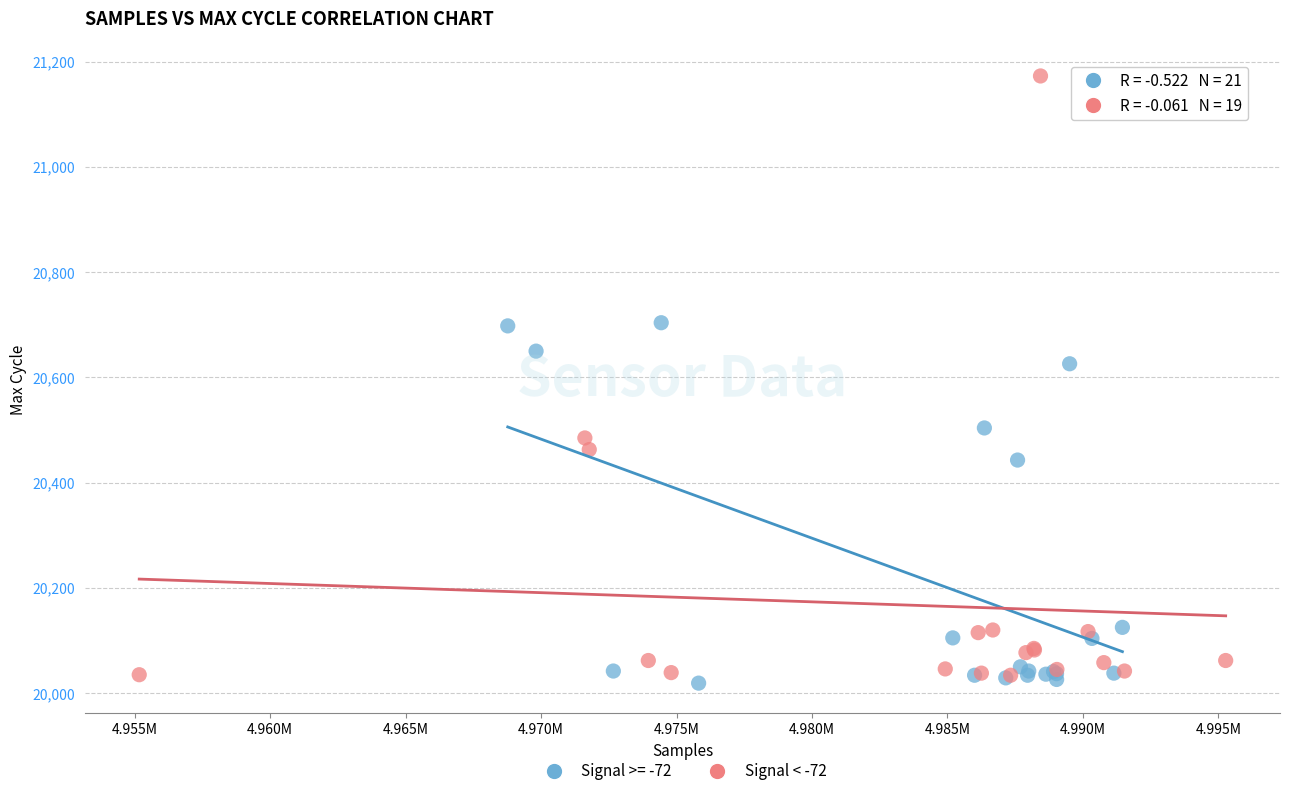

Which series has the widest spread of Y values?

Signal < -72